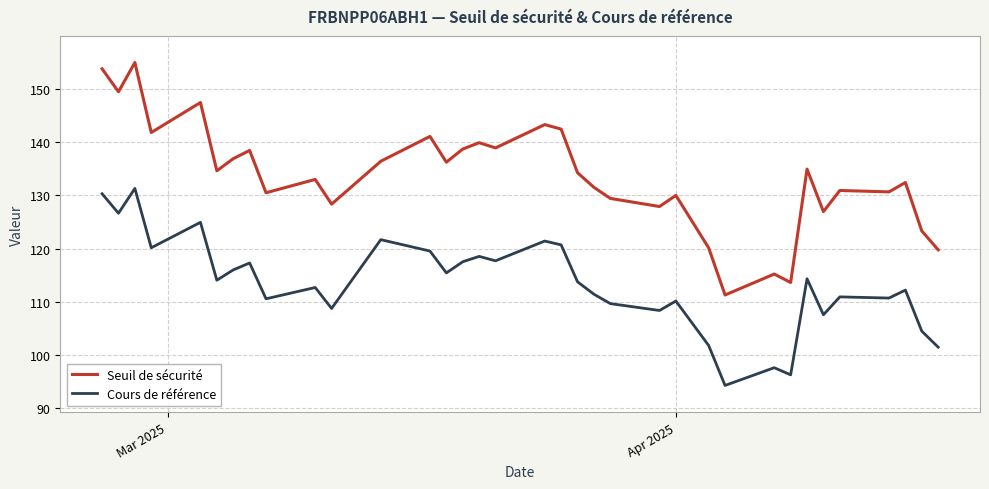

Which series has the largest total across all categories?

Seuil de sécurité